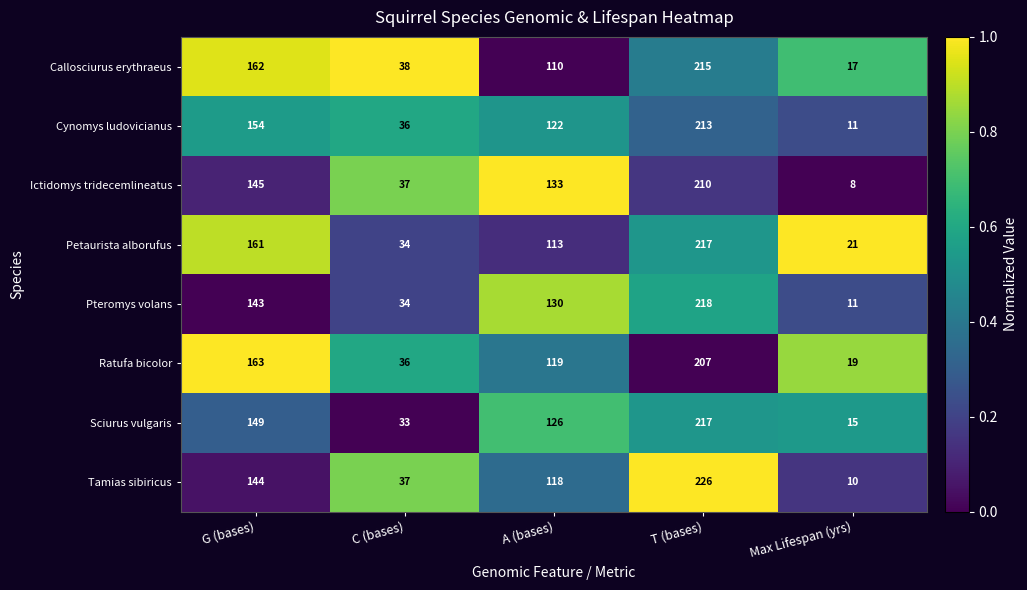

Which series changed the most between C (bases) and T (bases)?

Tamias sibiricus